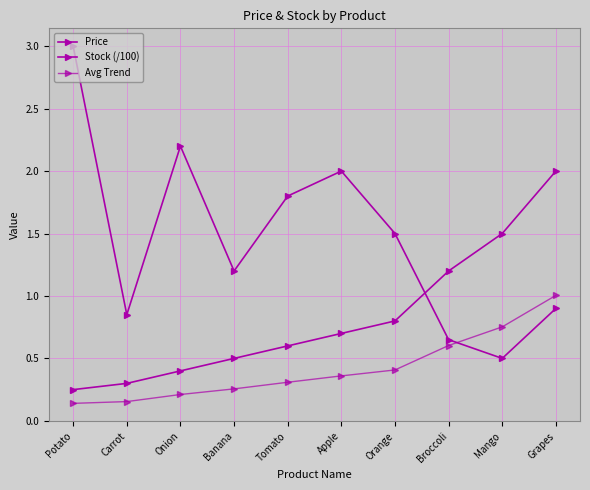

Is it true that Avg Trend equals 0.2 at Onion?

True